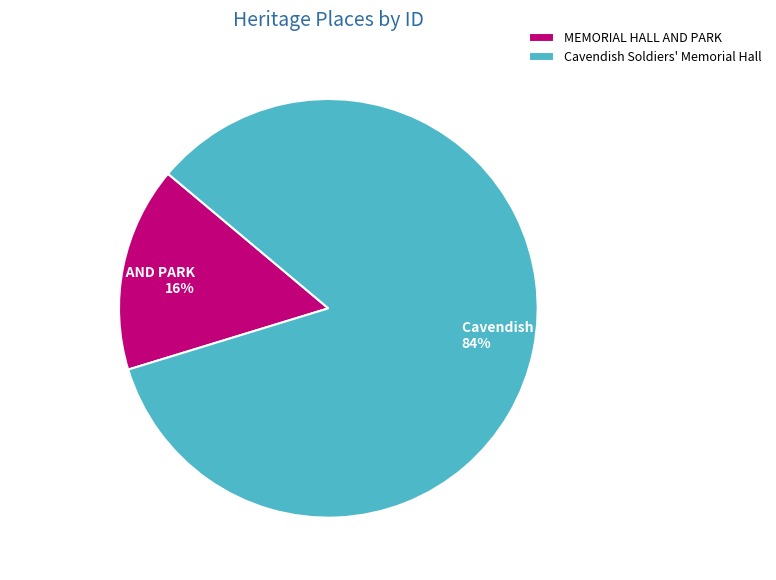

Do Cavendish Soldiers' Memorial Hall and MEMORIAL HALL AND PARK together represent more than half of the pie?

Yes